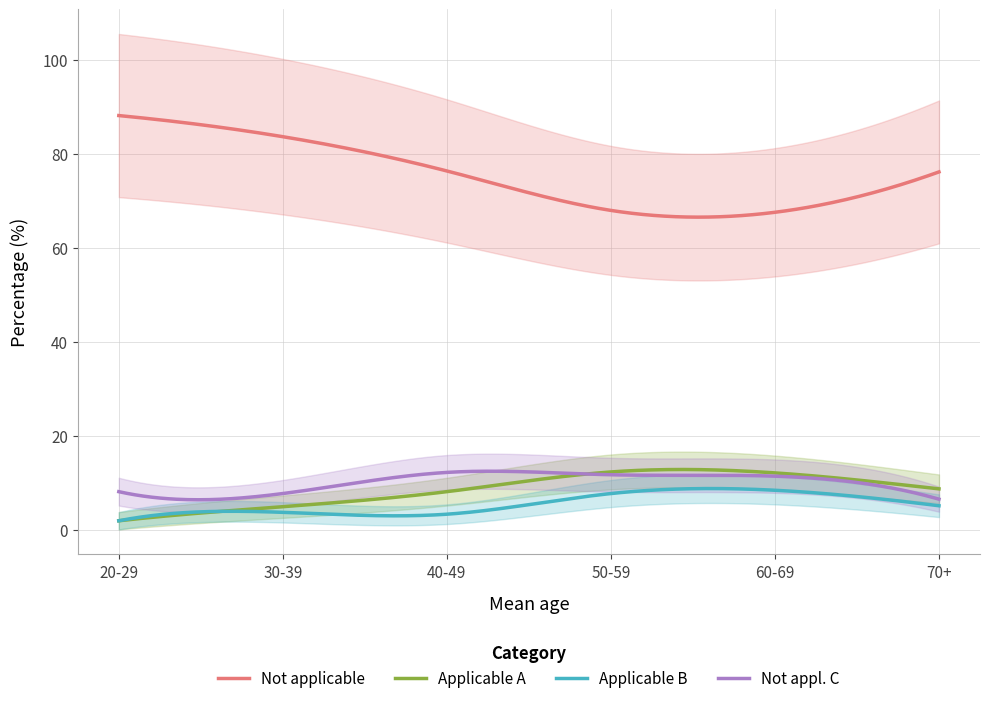

What is the maximum value shown in the chart?

88.2